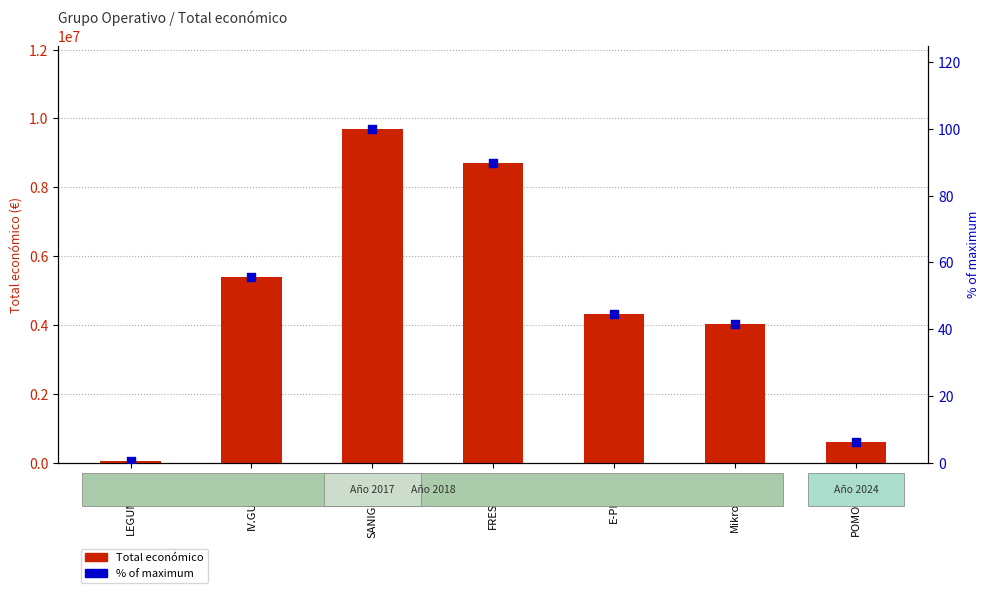

Which series contains the lowest Y value?

% of max